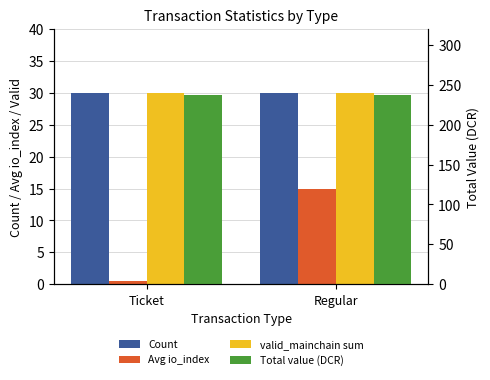

How many bars are there in total?

8